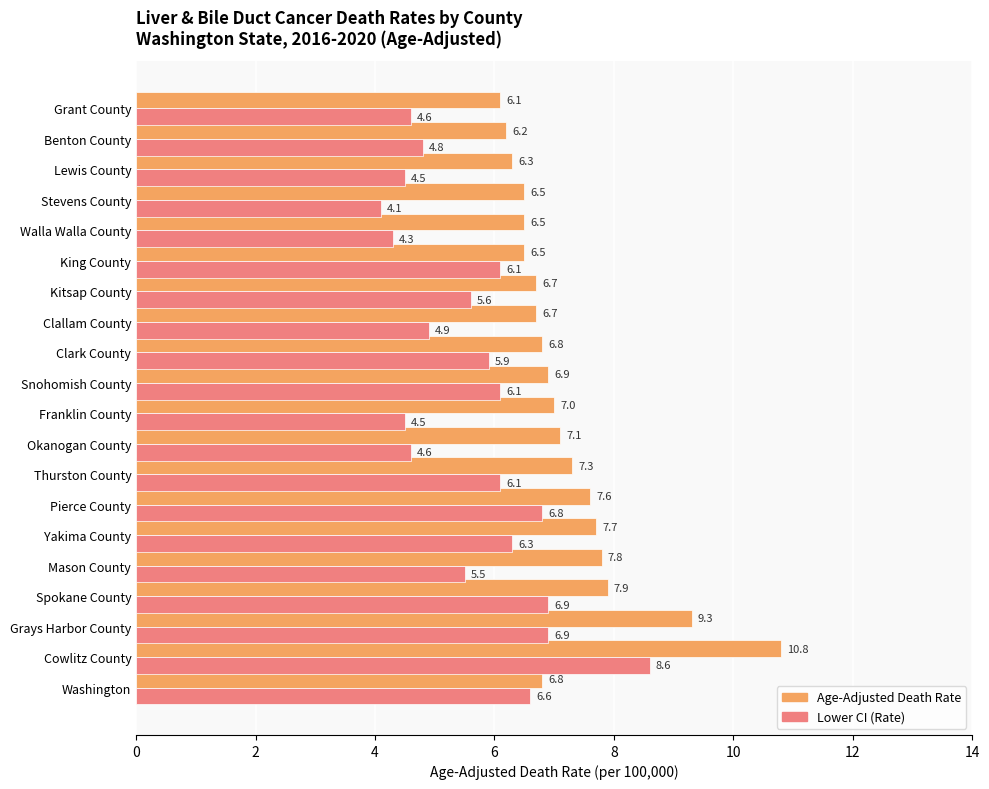

What is the approximate value of Lower CI (Rate) at Grays Harbor County?

6.9